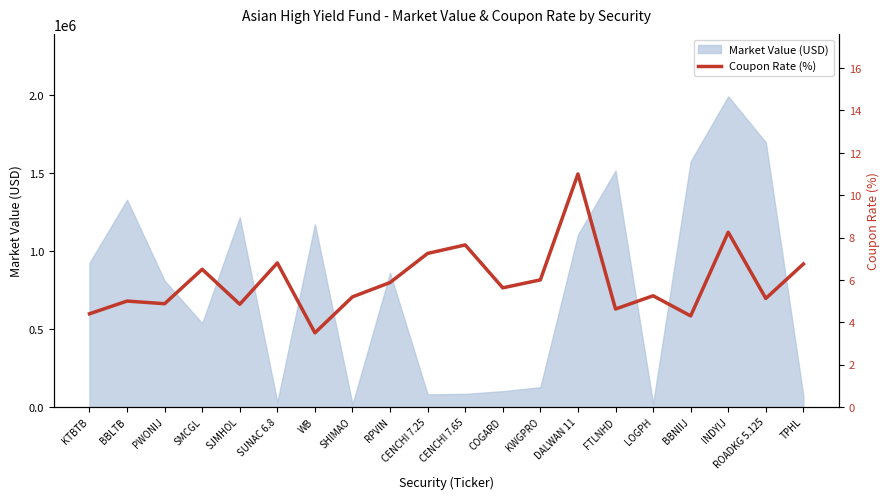

What position from the right is WB?

14